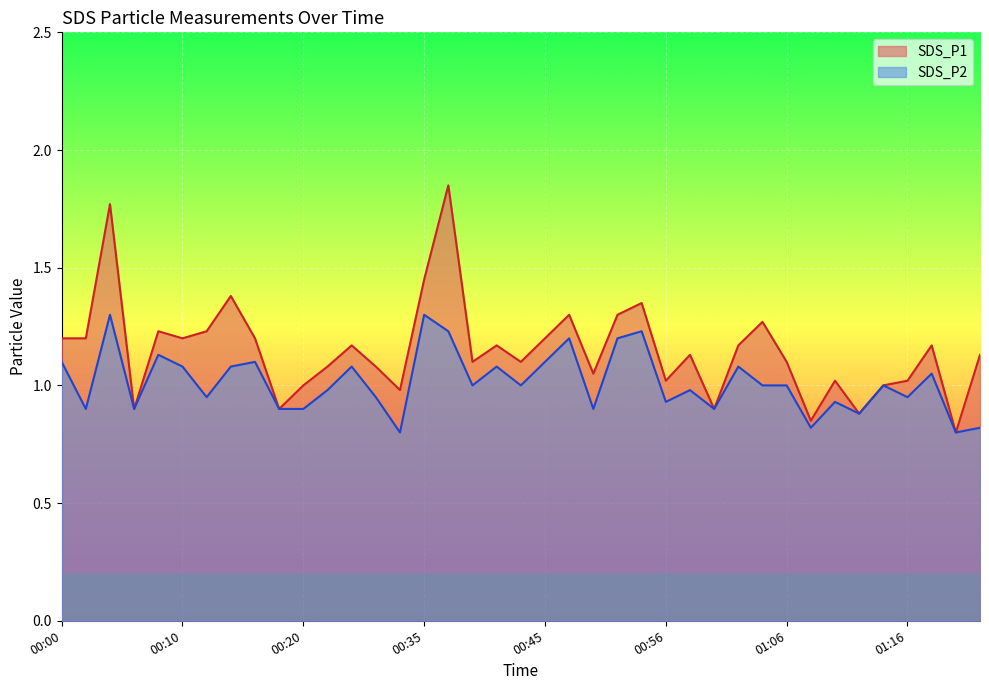

Is the value of SDS_P2 at 00:37 greater than the value of SDS_P1 at 01:02?

Yes